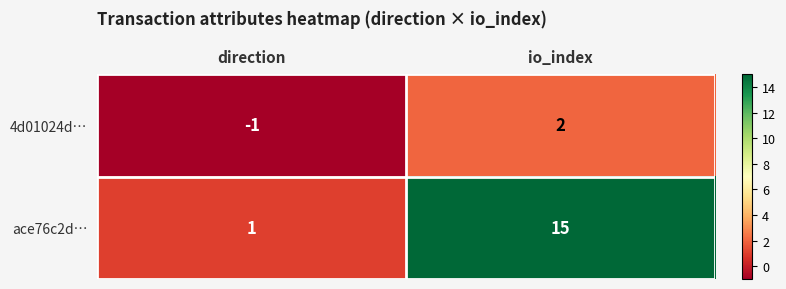

What is the sum of all ace76c2d… values?

16